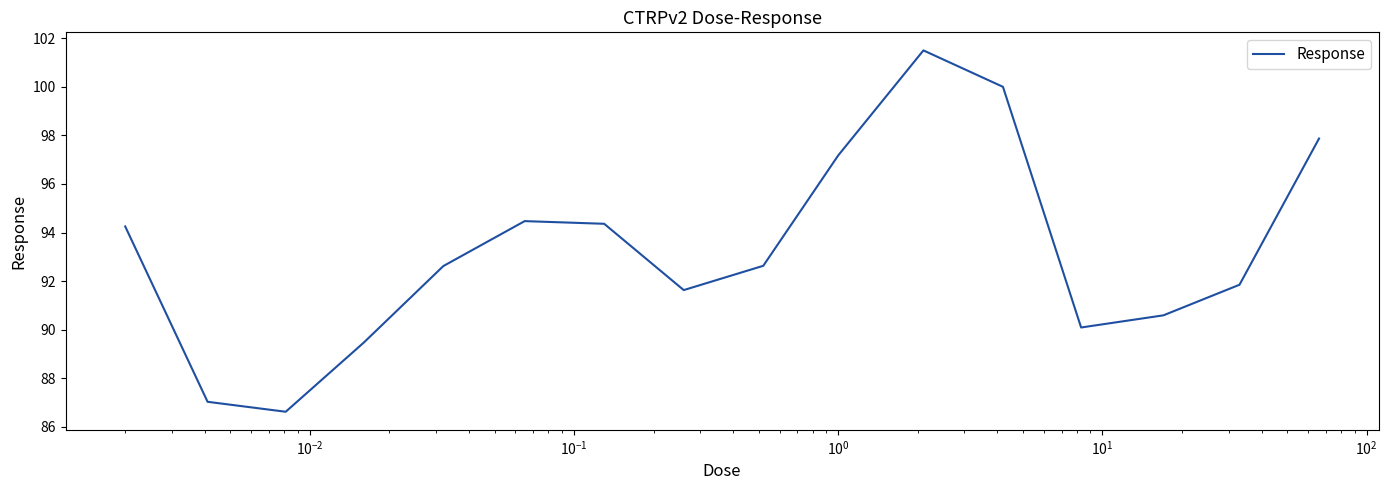

What is the greatest value displayed?

101.5